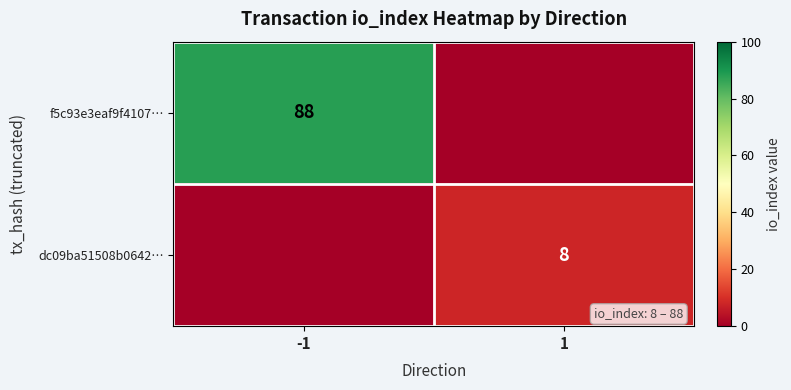

Is it true that dc09ba51508b0642… equals 8 at 1?

True